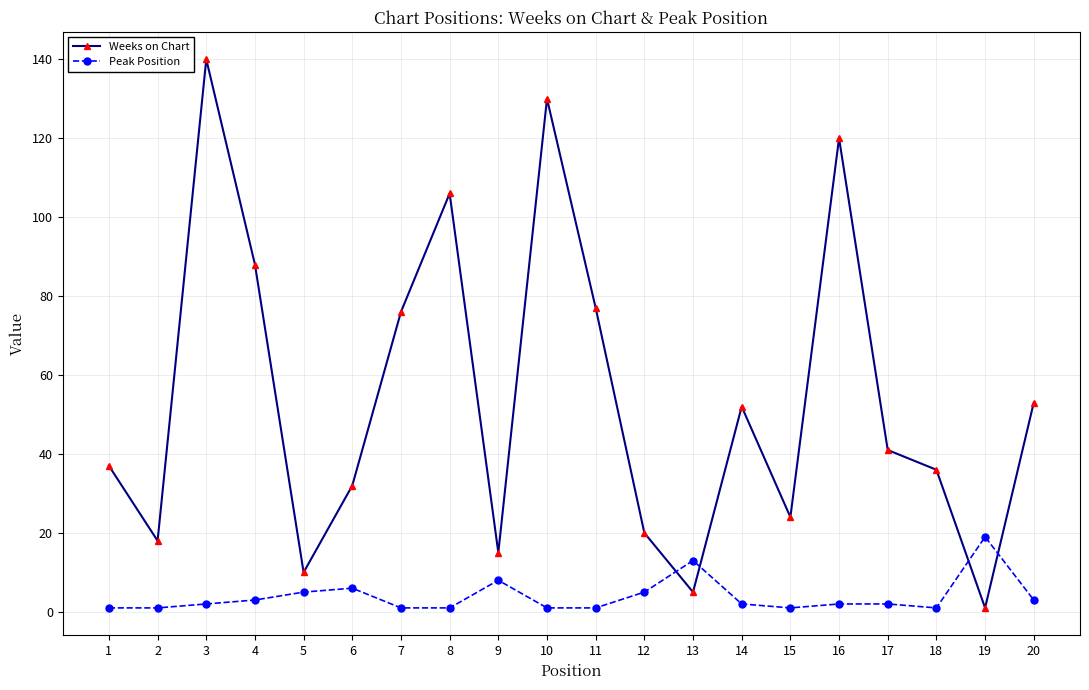

Where is the first local minimum for Weeks on Chart?

2